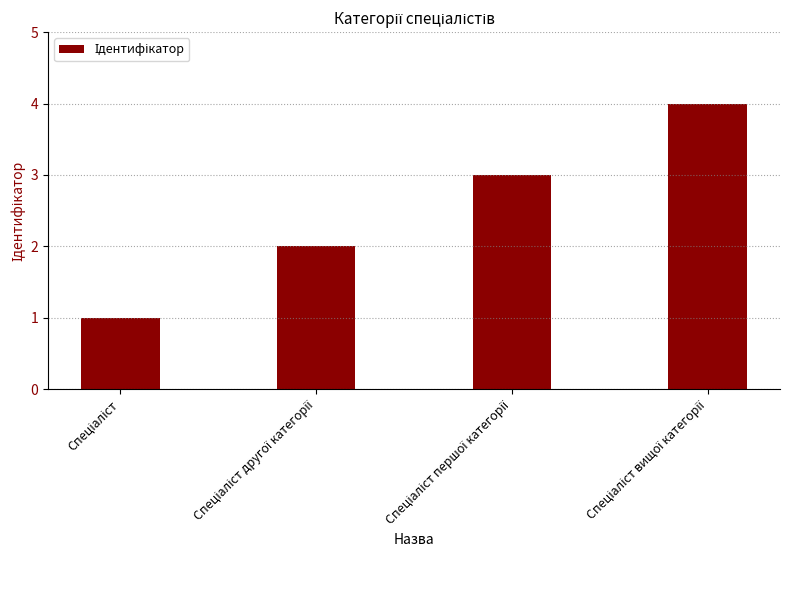

What is the maximum value shown in the chart?

4